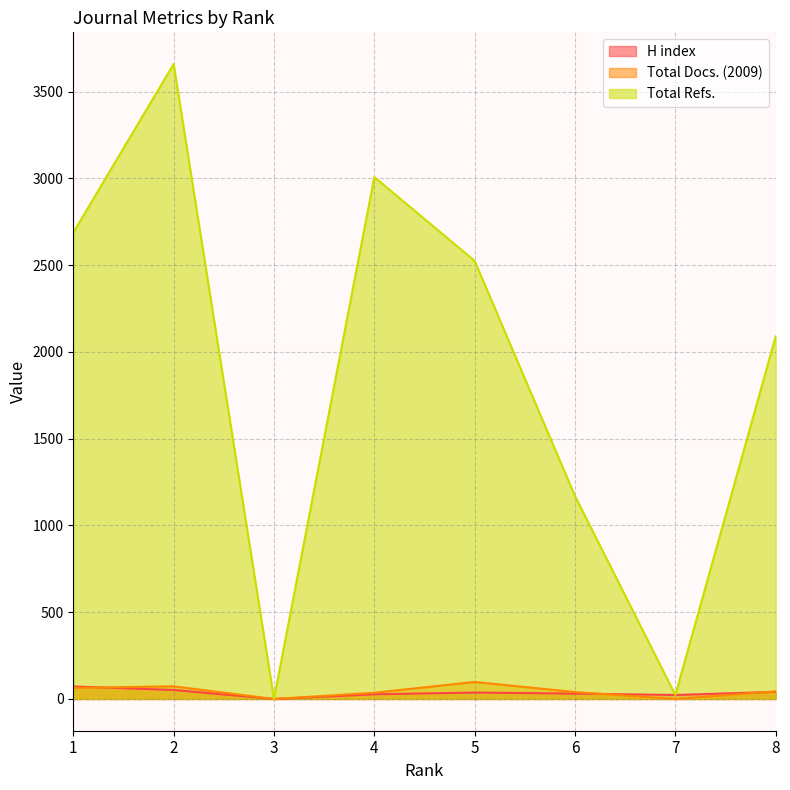

True or false: Total Refs. has more than 1 points higher than both neighbors.

True